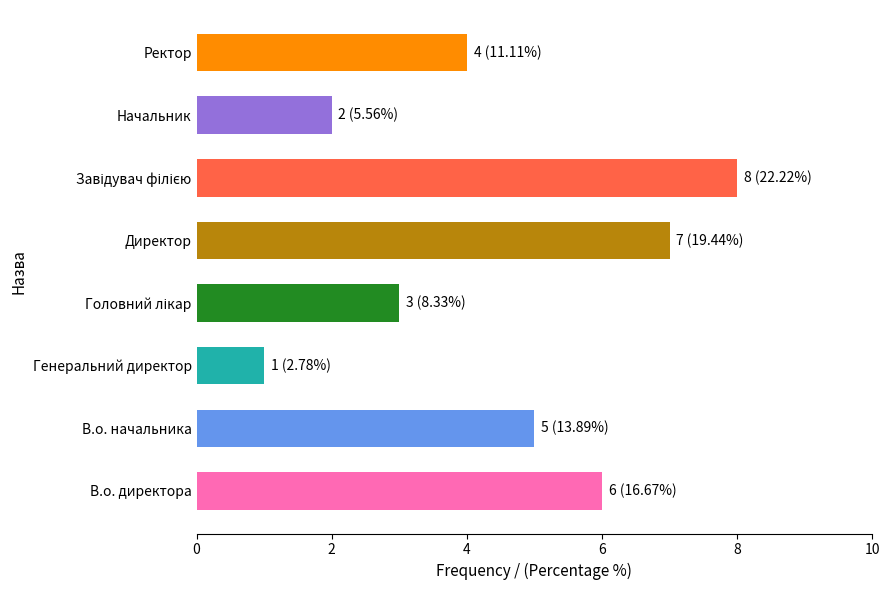

What is the approximate value at В.о. директора?

6